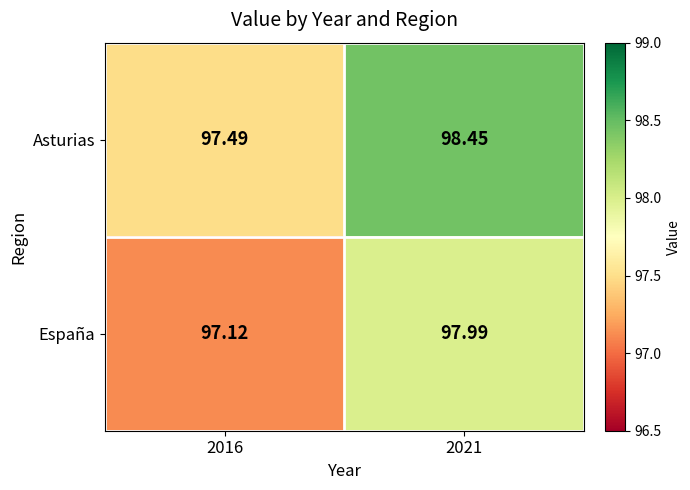

Rank the series by their maximum value, from highest to lowest.

Asturias, España